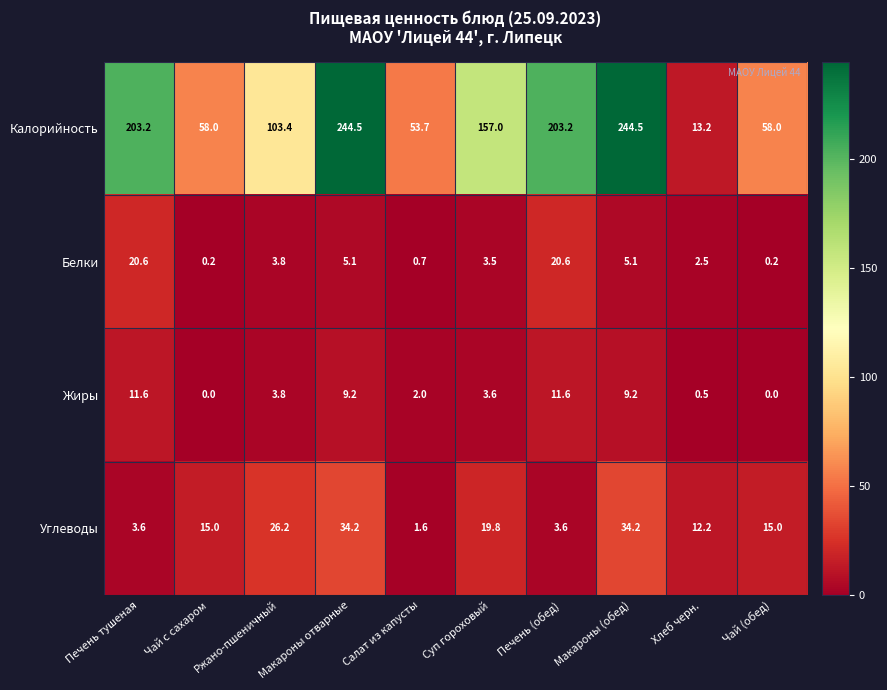

Which series has the widest spread of values?

Калорийность